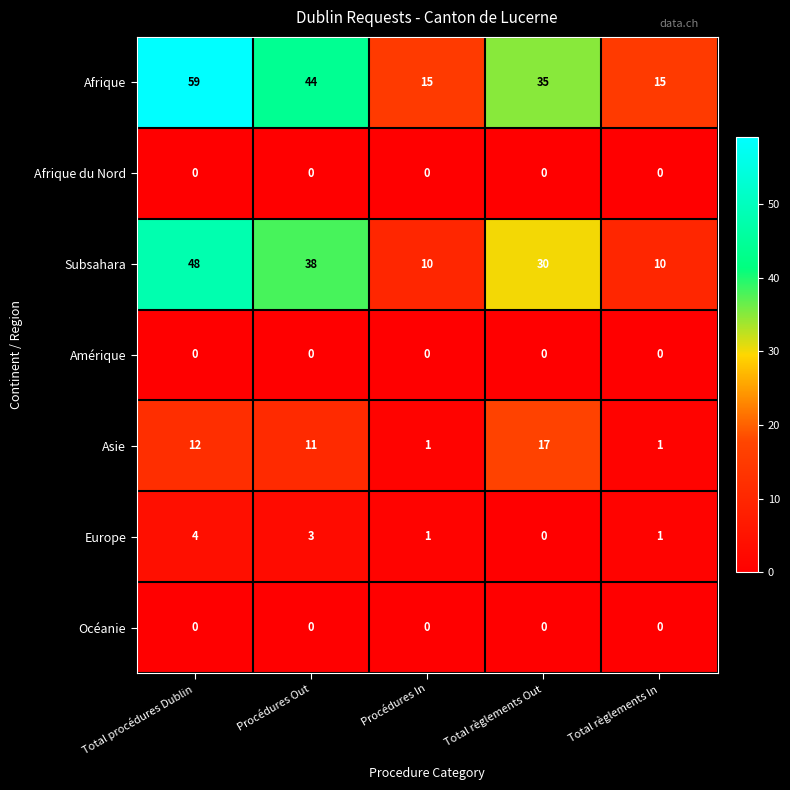

What is the difference between the maximum and minimum values in the Subsahara series?

38